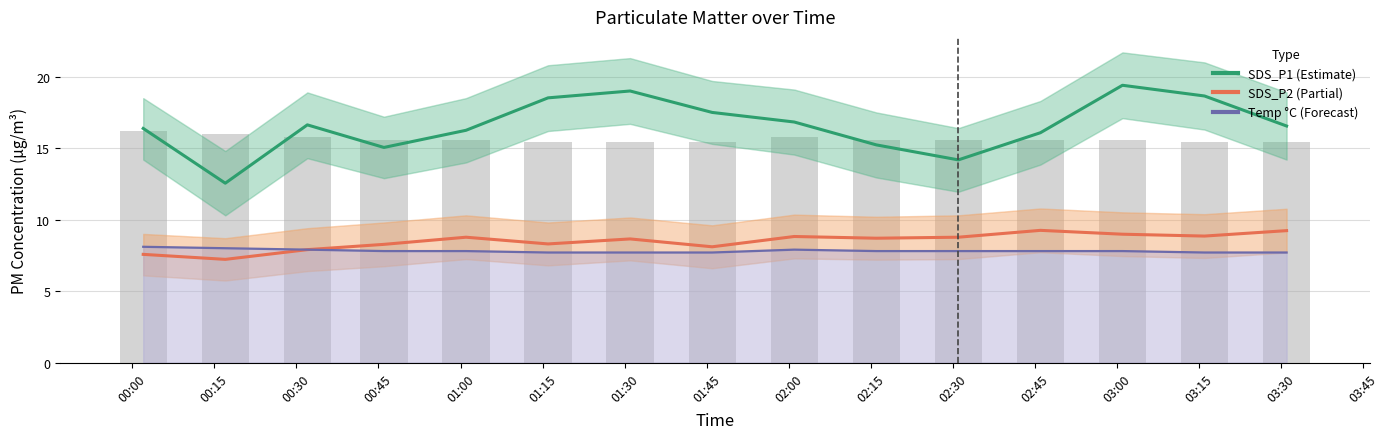

Reading left to right, list all the values displayed in this chart.

SDS_P1 (Estimate): 00:00=16.4	00:15=12.6	00:30=16.6	00:45=15.1	01:00=16.2	01:15=18.5	01:30=19.0	01:45=17.5	02:00=16.8	02:15=15.2	02:30=14.2	02:45=16.1	03:00=19.4	03:15=18.6	03:30=16.6
SDS_P2 (Partial): 00:00=7.6	00:15=7.2	00:30=7.9	00:45=8.3	01:00=8.8	01:15=8.3	01:30=8.7	01:45=8.1	02:00=8.8	02:15=8.7	02:30=8.8	02:45=9.2	03:00=9.0	03:15=8.8	03:30=9.2
Temp (°C, Forecast): 00:00=8.1	00:15=8.0	00:30=7.9	00:45=7.8	01:00=7.8	01:15=7.7	01:30=7.7	01:45=7.7	02:00=7.9	02:15=7.8	02:30=7.8	02:45=7.8	03:00=7.8	03:15=7.7	03:30=7.7